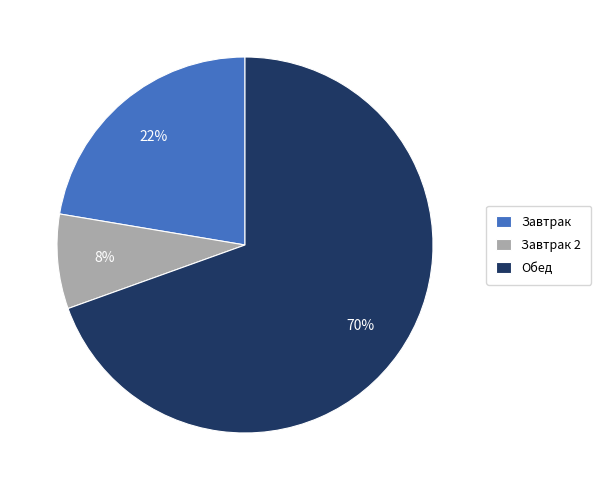

Which has a higher value, Завтрак 2 or Обед?

Обед